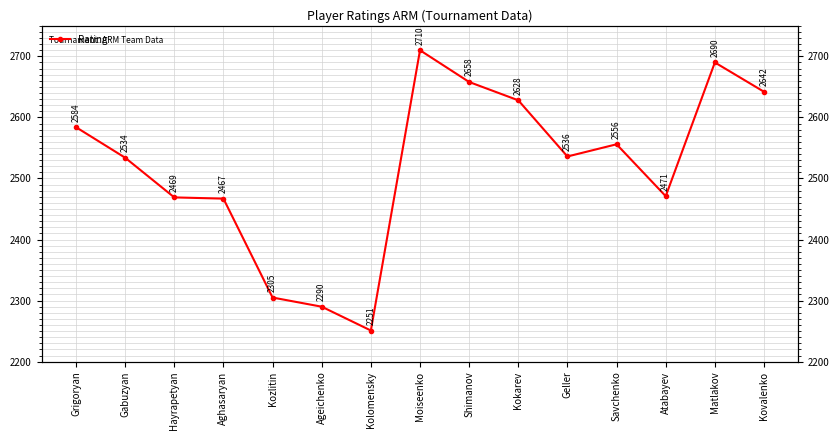

What is the ratio of the value at Grigoryan to the value at Hayrapetyan?

1.0